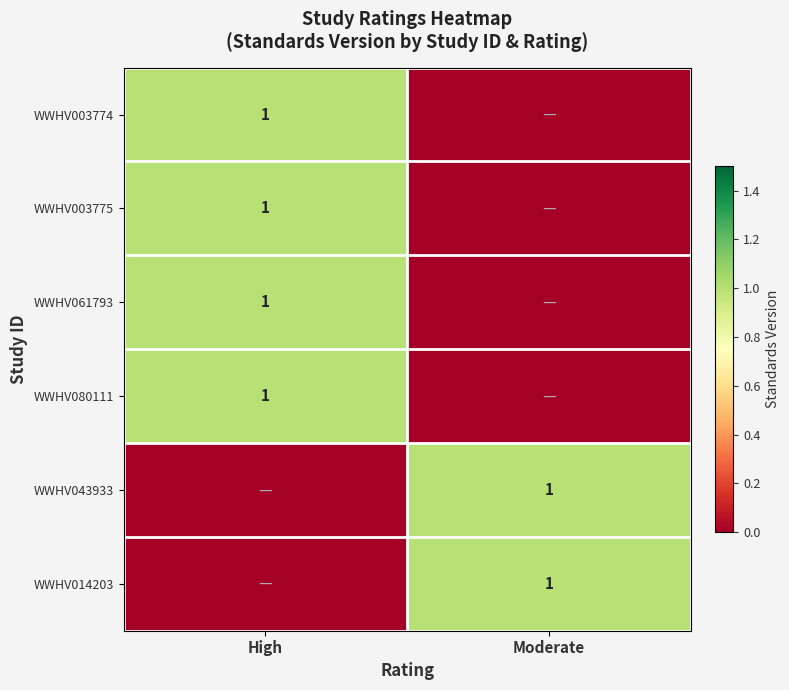

The WWHV043933 series shows 2 at Moderate. True or false?

False